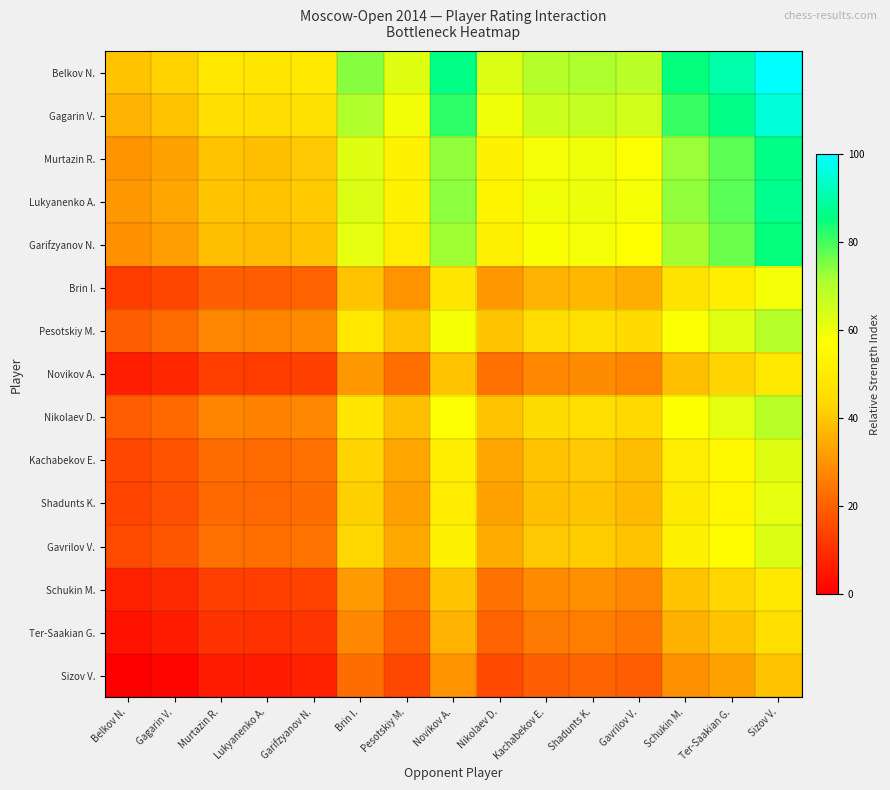

Which series has the largest total across all categories?

Belkov N.